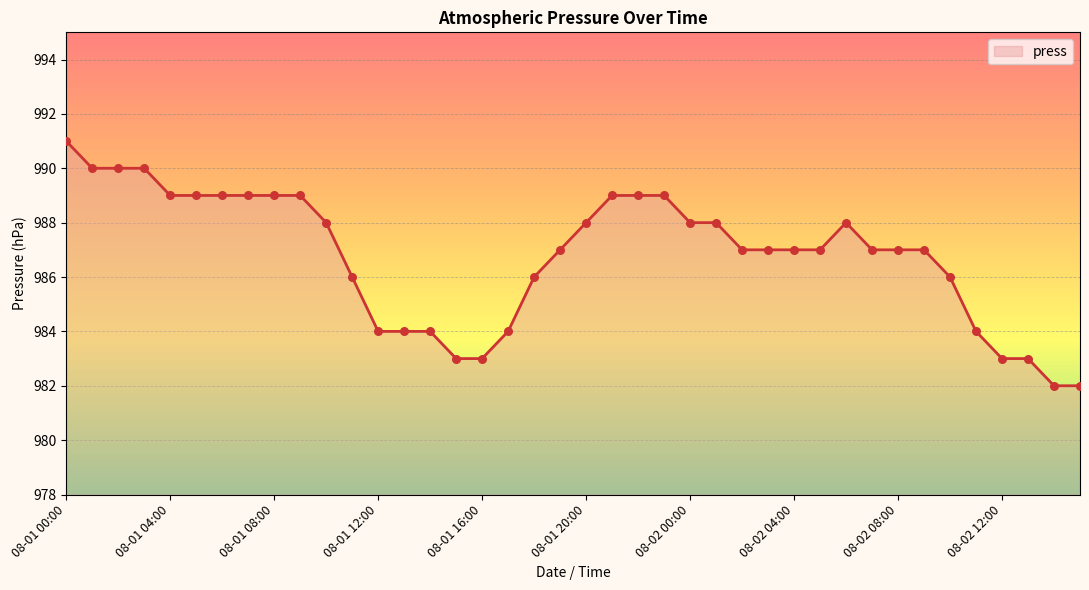

What is the difference between the maximum and minimum values?

9